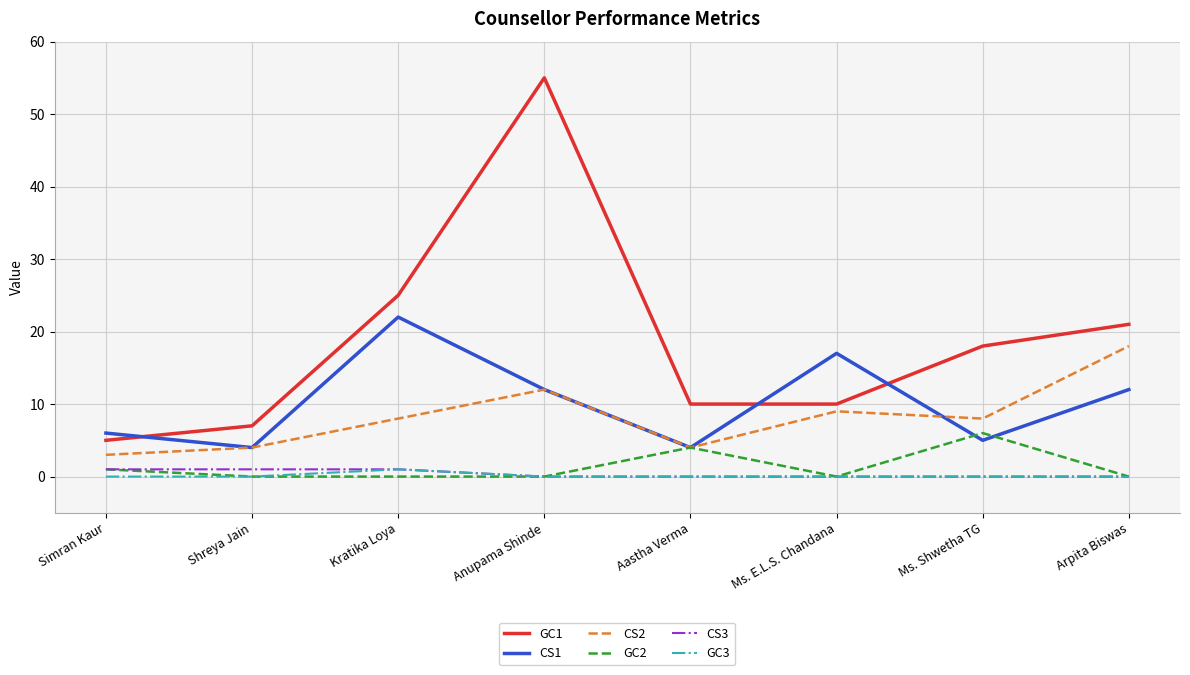

True or false: GC3 and CS2 intersect in this chart.

False